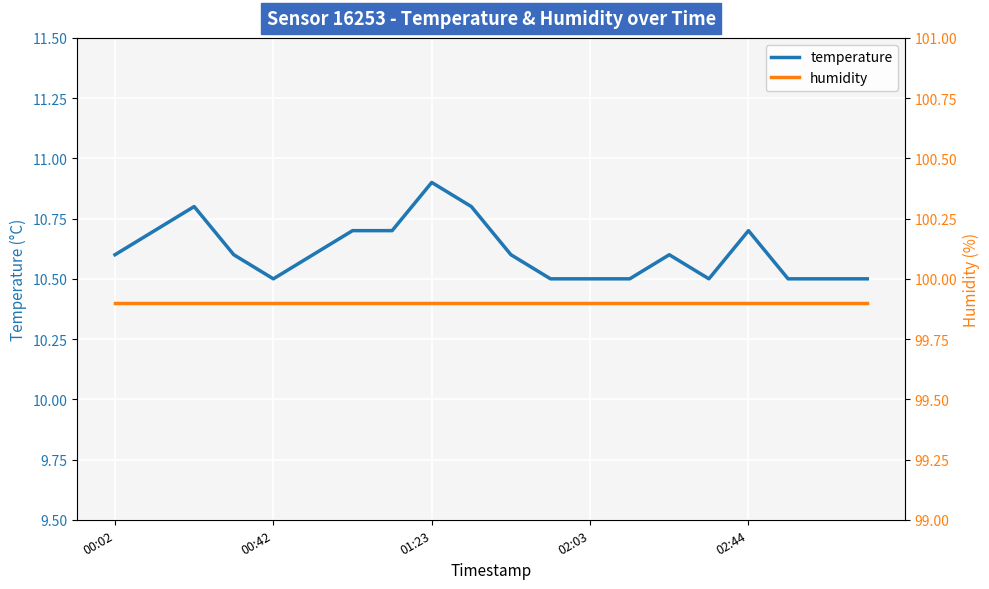

Reading right to left, extract all data points from this chart.

temperature: 10.5	10.5	10.5	10.7	10.5	10.6	10.5	10.5	10.5	10.6	10.8	10.9	10.7	10.7	10.6	10.5	10.6	10.8	10.7	10.6
humidity: 99.9	99.9	99.9	99.9	99.9	99.9	99.9	99.9	99.9	99.9	99.9	99.9	99.9	99.9	99.9	99.9	99.9	99.9	99.9	99.9